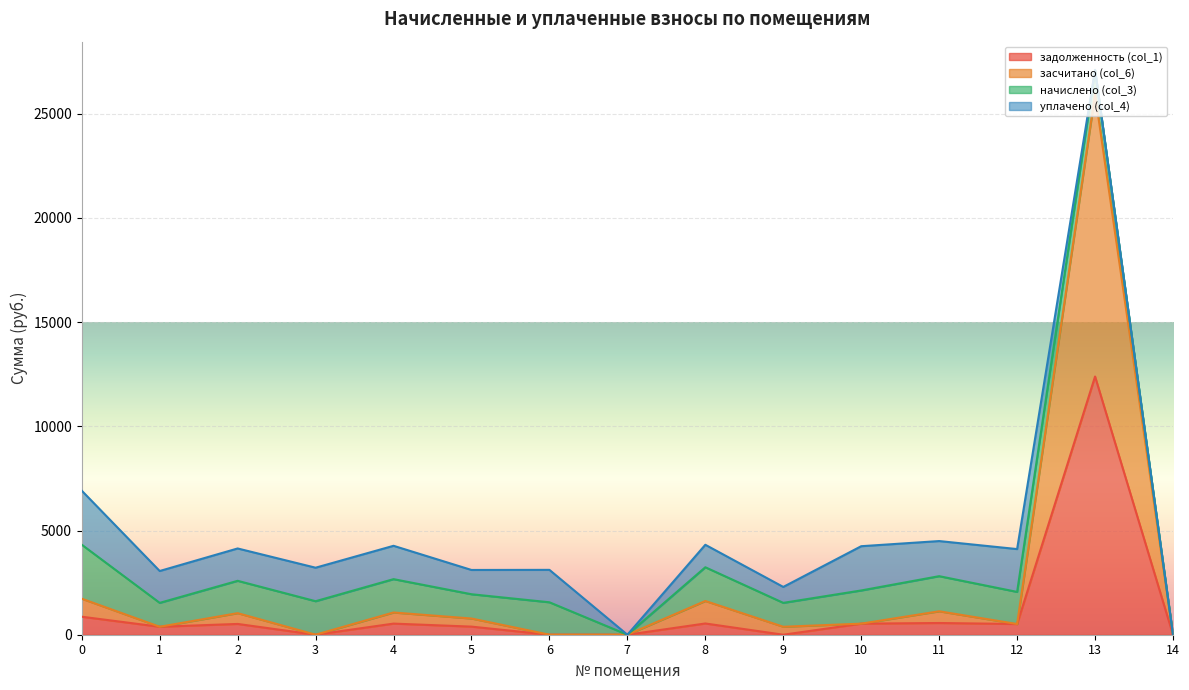

True or false: задолженность (col_1) and засчитано (col_6) cross at least once.

False